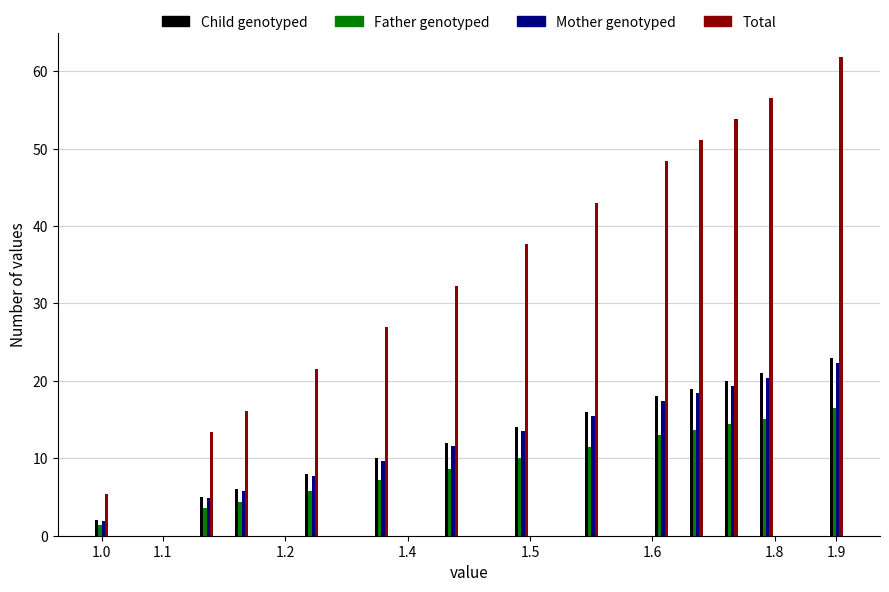

Which series has the largest total across all categories?

Total